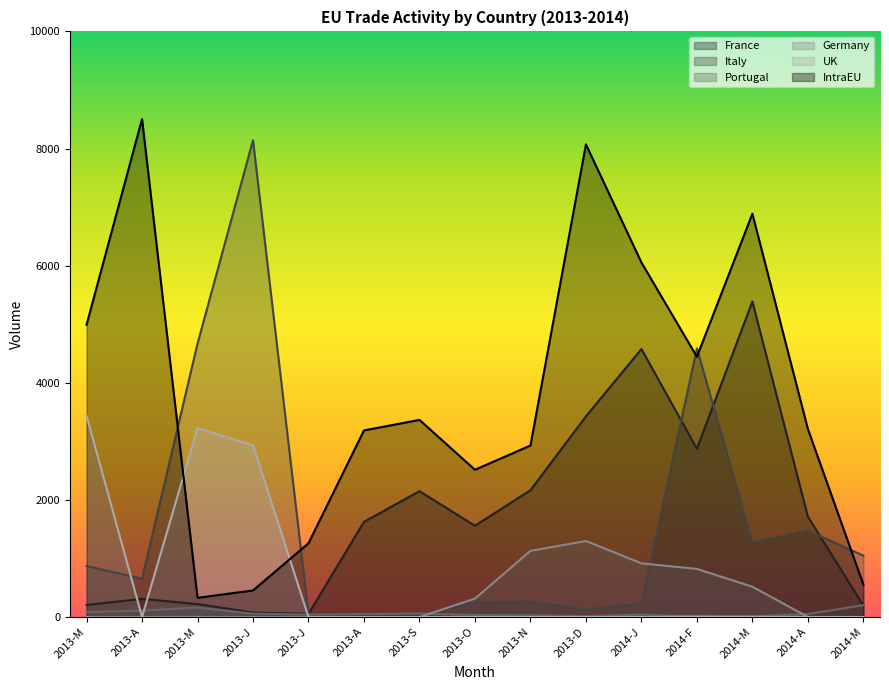

How many times do IntraEU and Italy cross each other?

5